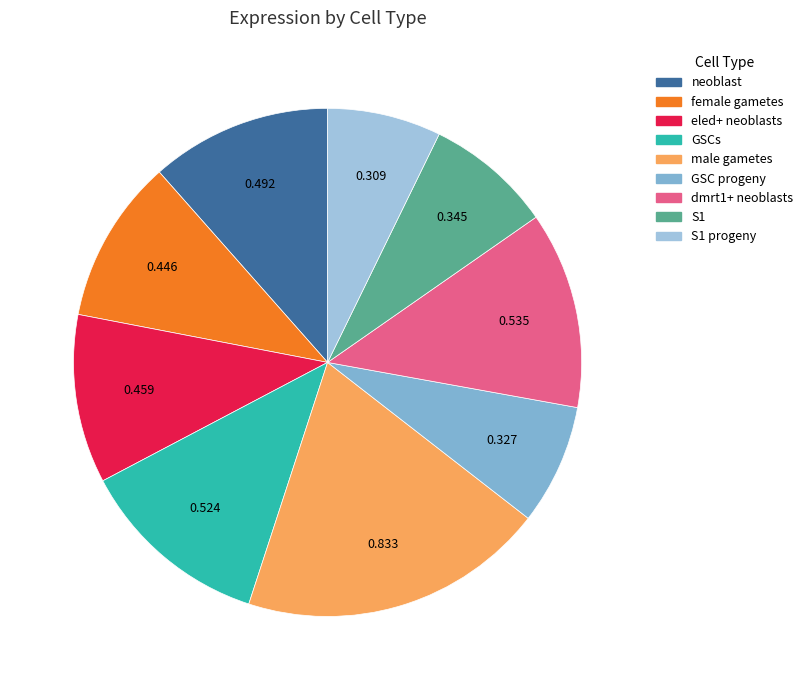

Count the number of slices in the pie.

9